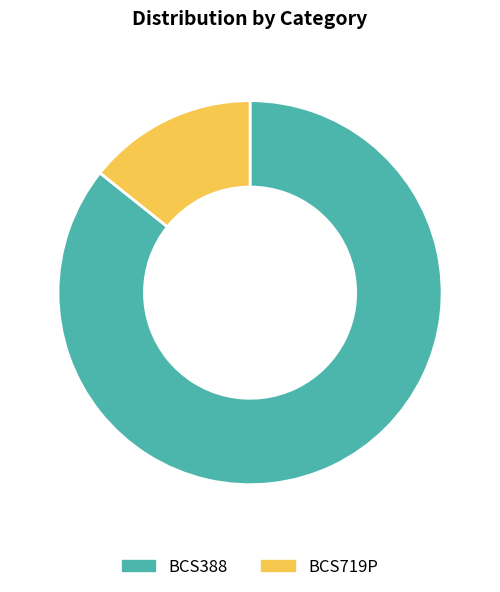

What is the smallest slice in the pie chart?

BCS719P